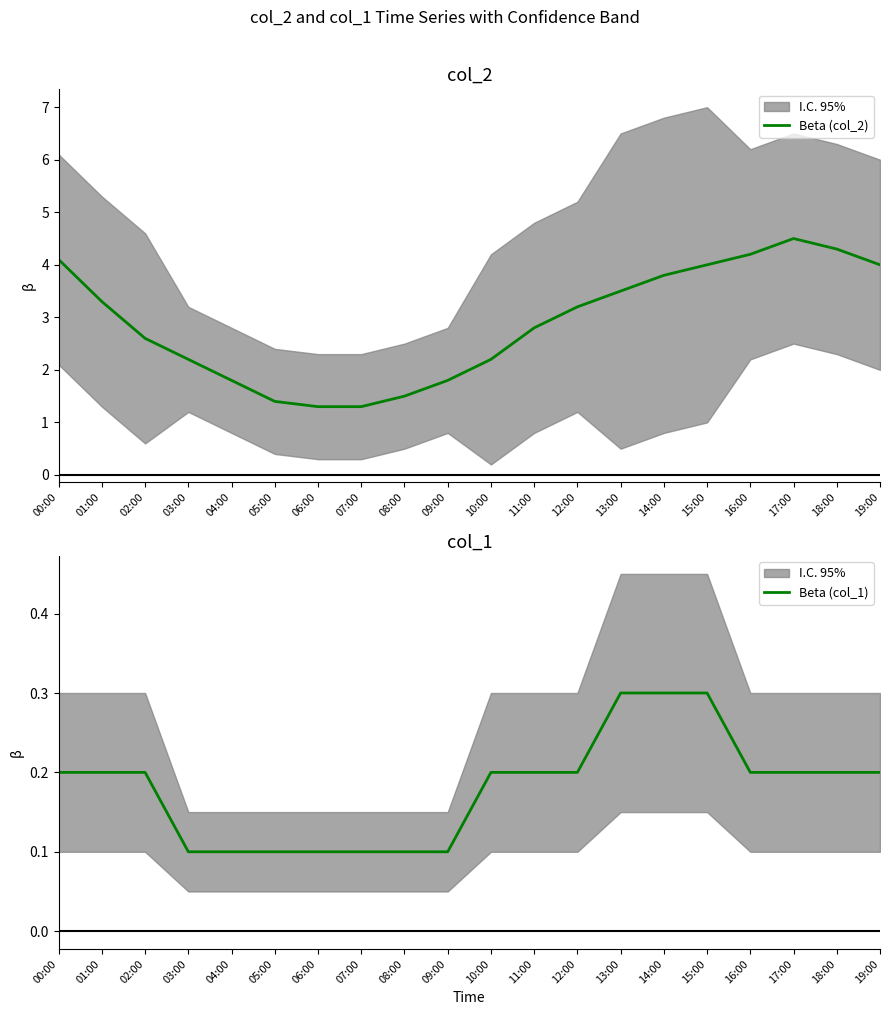

Between 01:00 and 16:00, which series saw the biggest shift?

Beta (col_2)